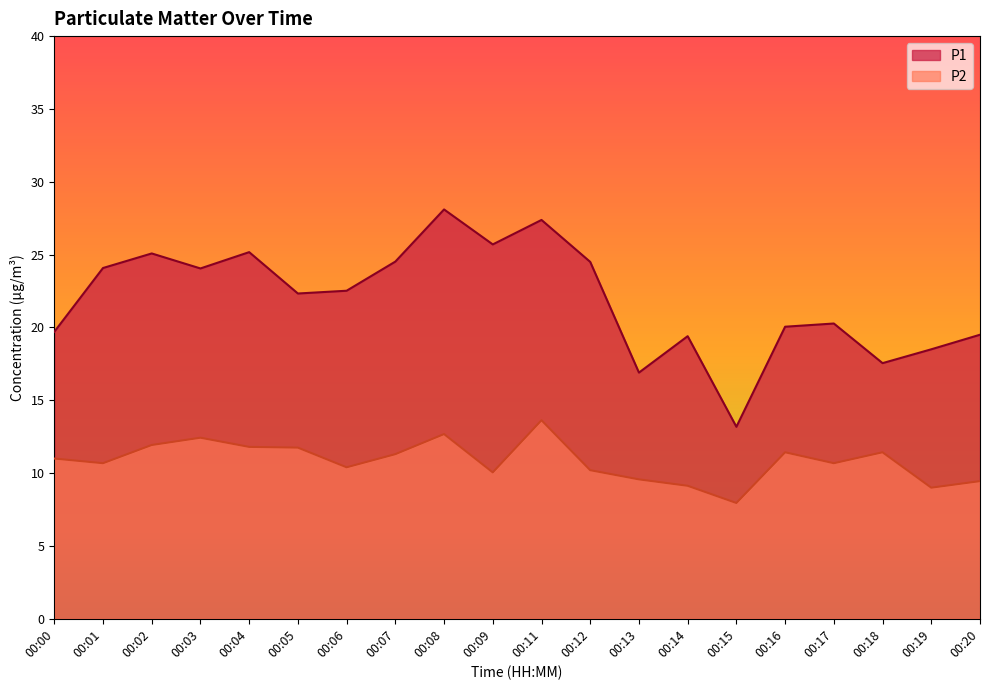

Which category has the lowest value across all series?

00:15